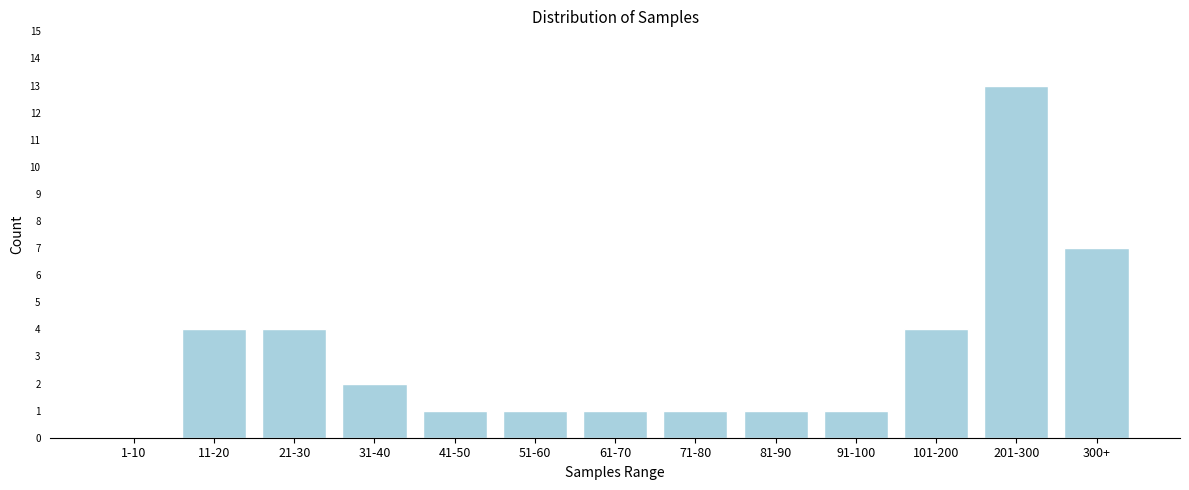

Reading left to right, what are all the values shown in this chart?

1-10=0	11-20=4	21-30=4	31-40=2	41-50=1	51-60=1	61-70=1	71-80=1	81-90=1	91-100=1	101-200=4	201-300=13	300+=7